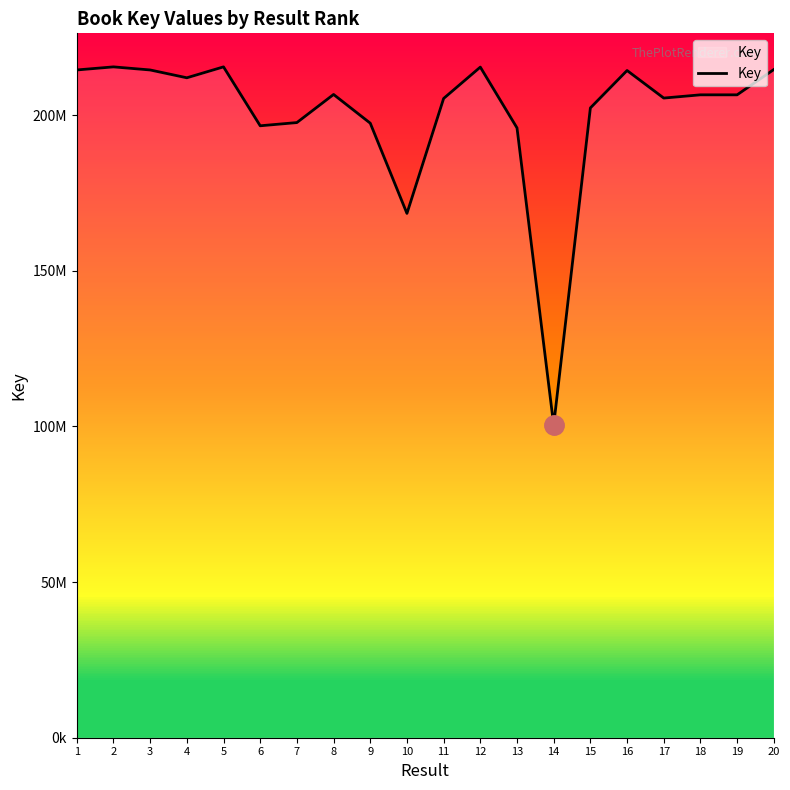

Where does the data first go above 206496393?

1